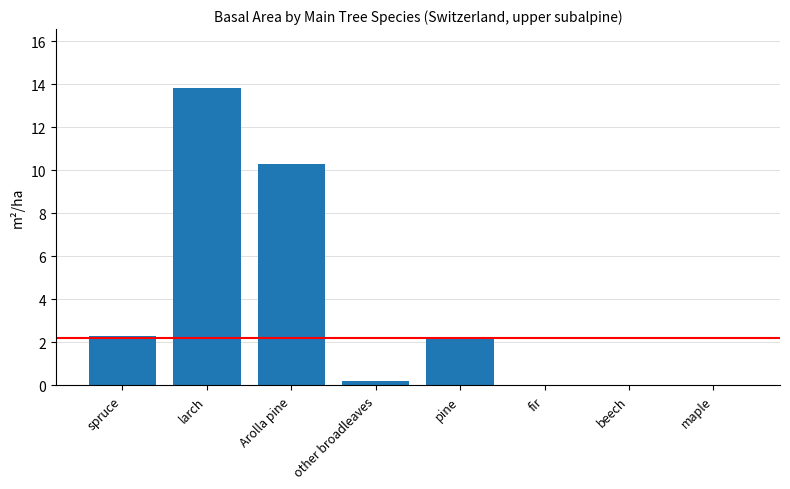

At which category does the chart reach its peak across all series?

larch